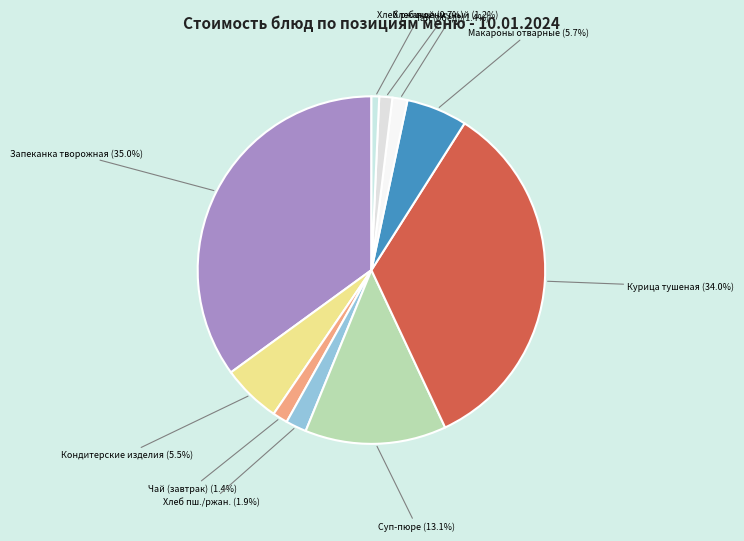

Count the number of slices in the pie.

10